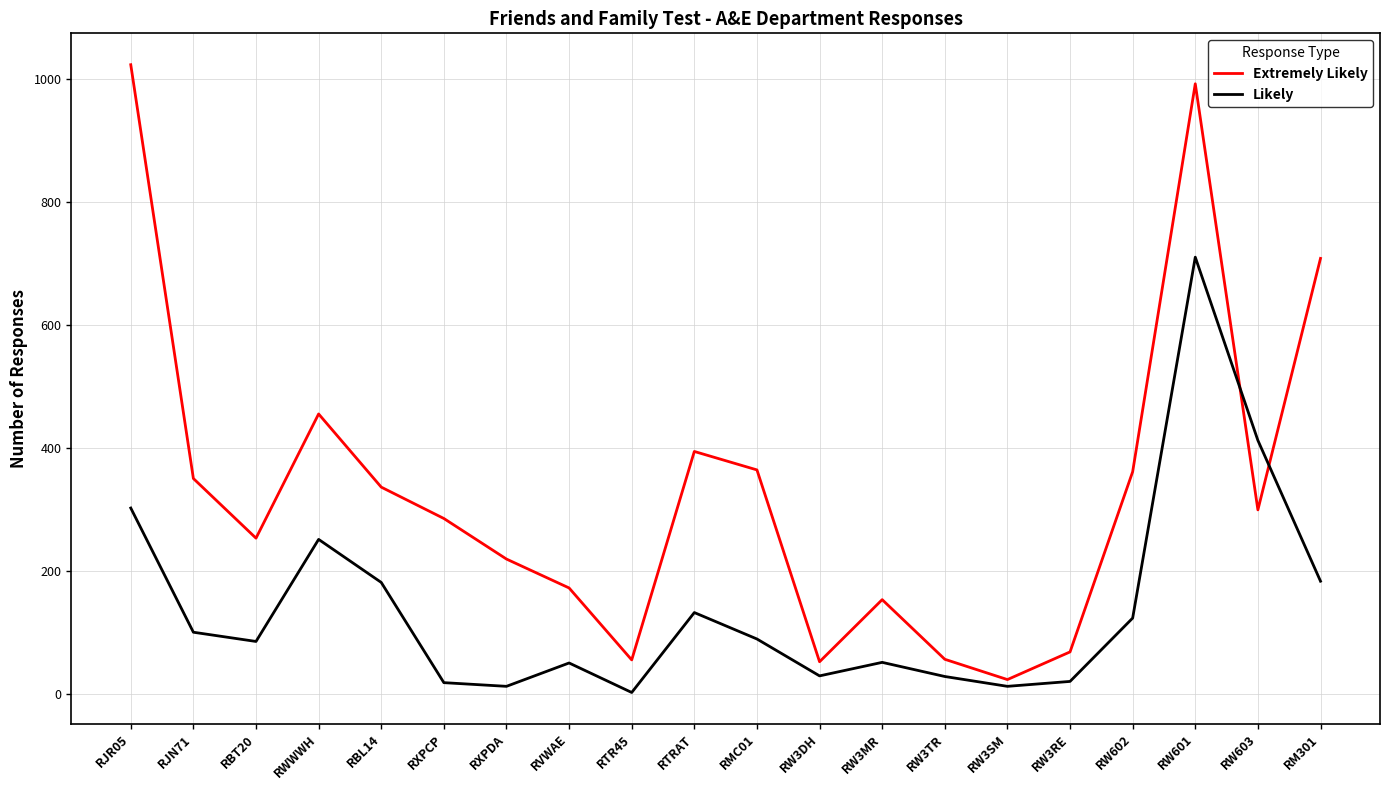

Is it true that Extremely Likely equals 161 at RBL14?

False